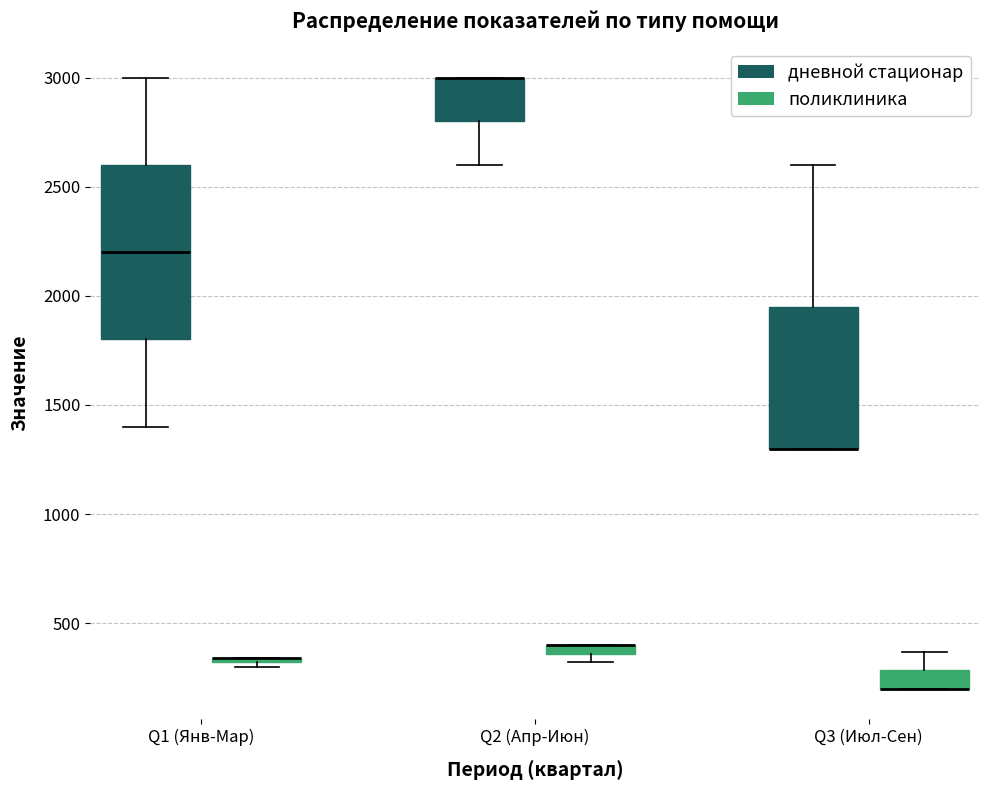

Which box is the tallest, from its lower edge to its upper edge?

Q1 (Янв-Мар) (дневной стационар)